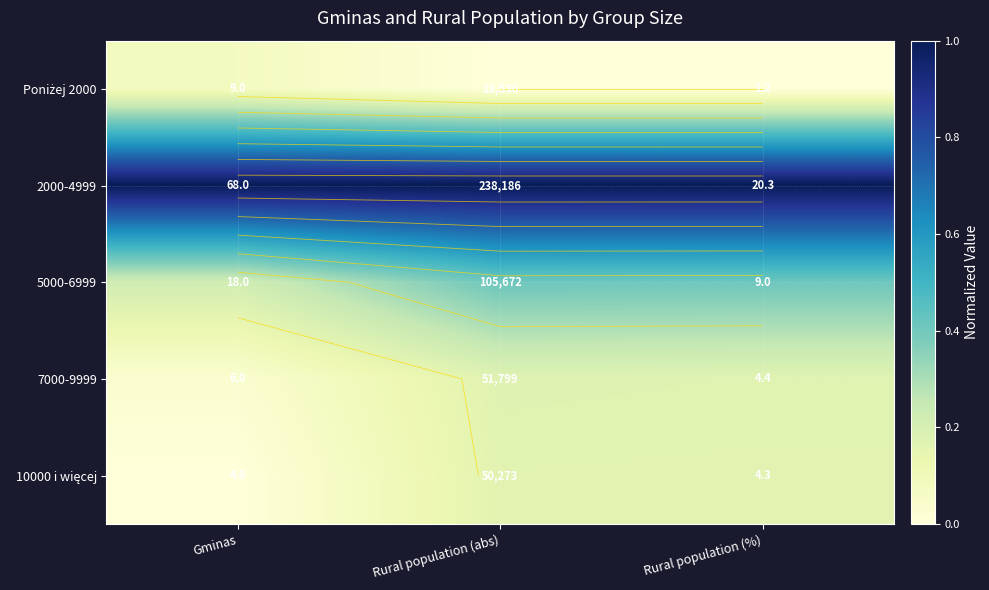

True or false: 2000-4999 has a value of 1.4 at Rural population (%).

False